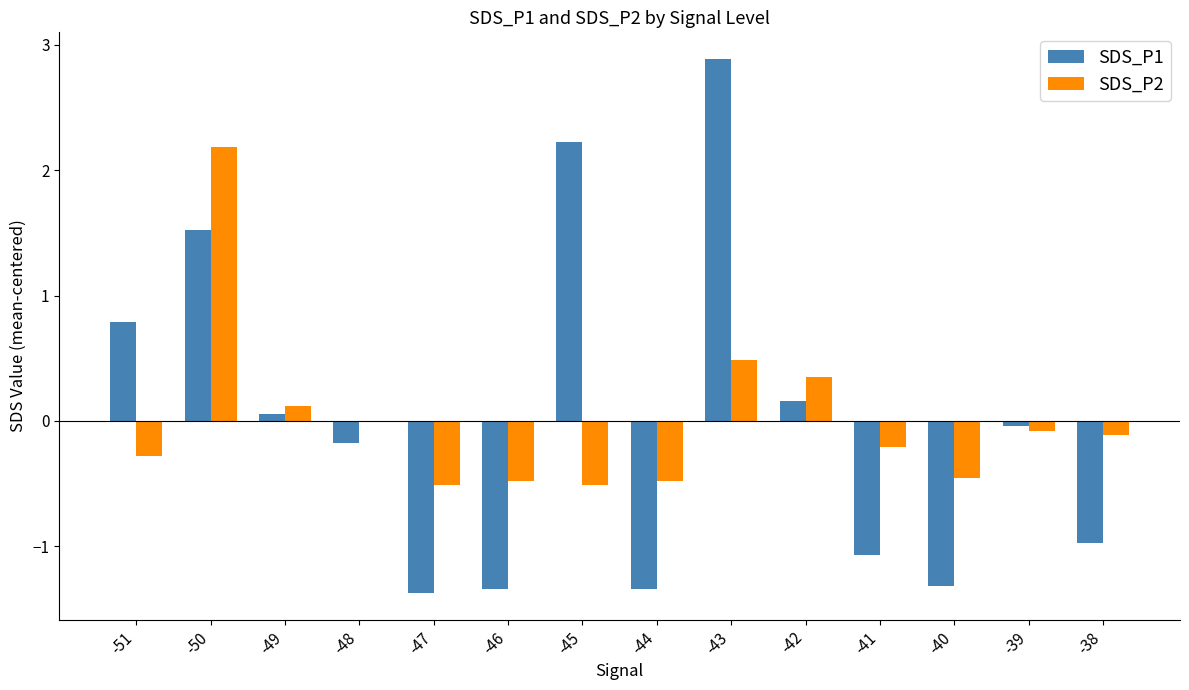

The value of SDS_P1 at -43 is 4.7. True or false?

False